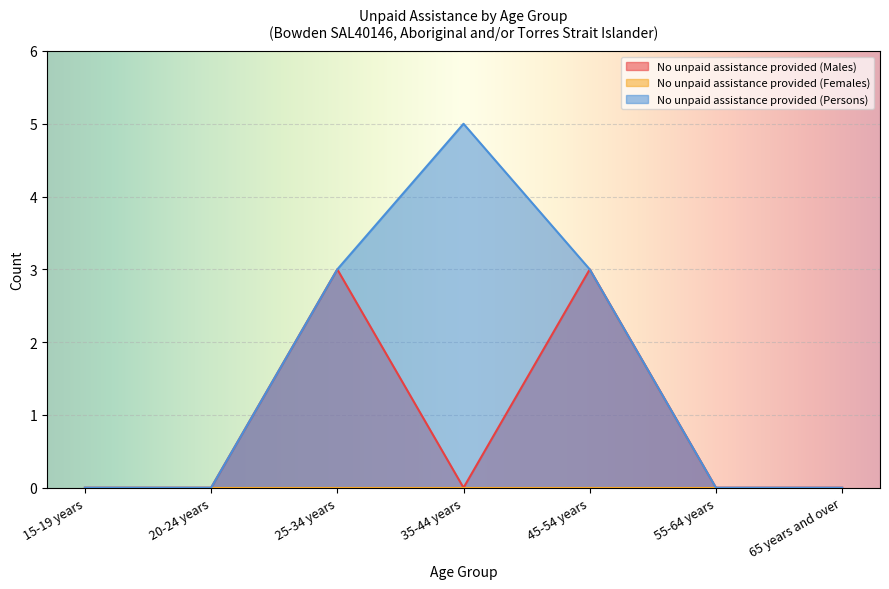

How many series are shown in this chart?

3